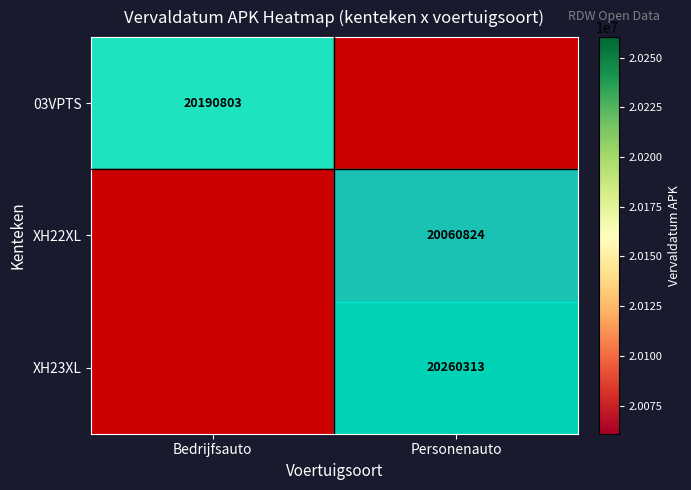

Is it true that 03VPTS equals 7291125 at Bedrijfsauto?

False